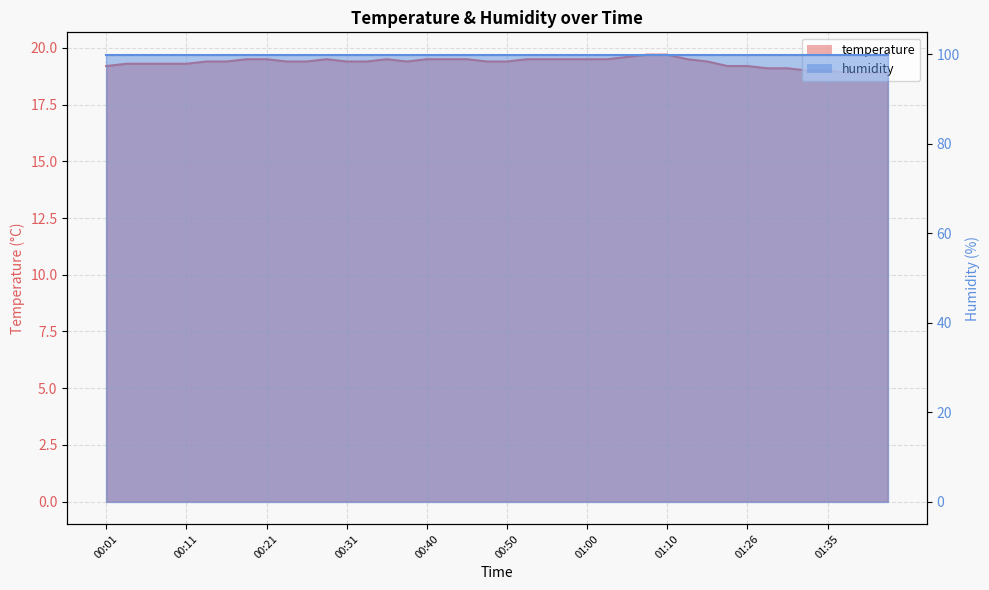

How many data points are less than 19?

3